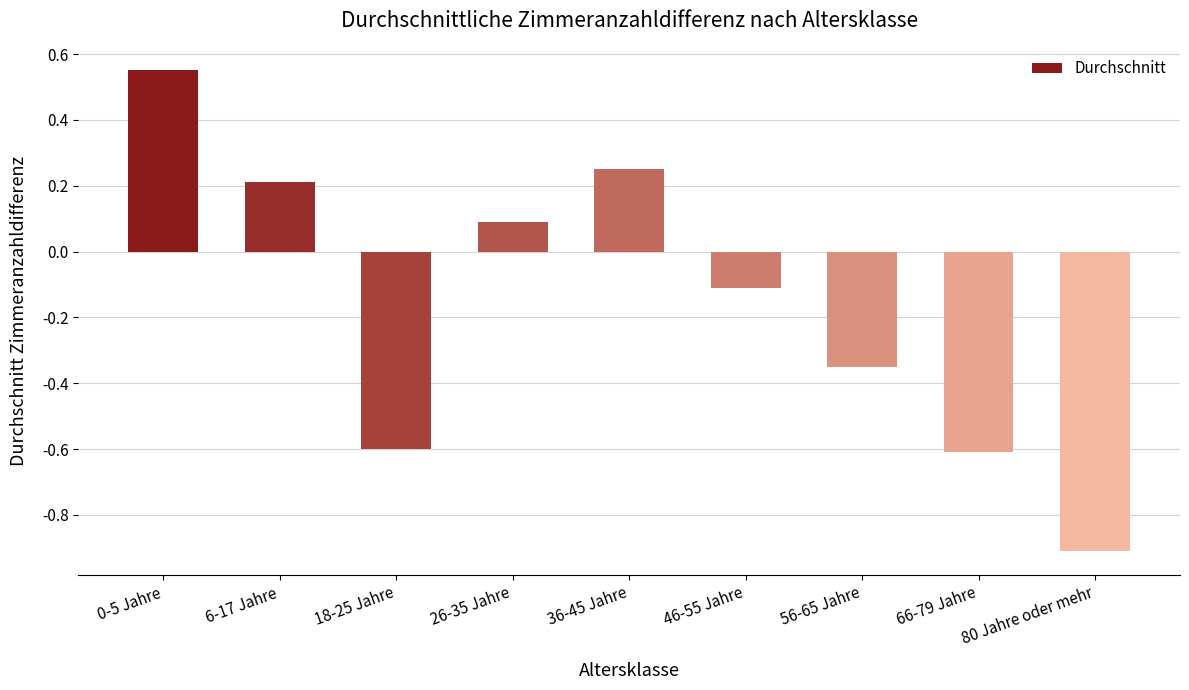

What is the value of the 8th bar from the left?

-0.6